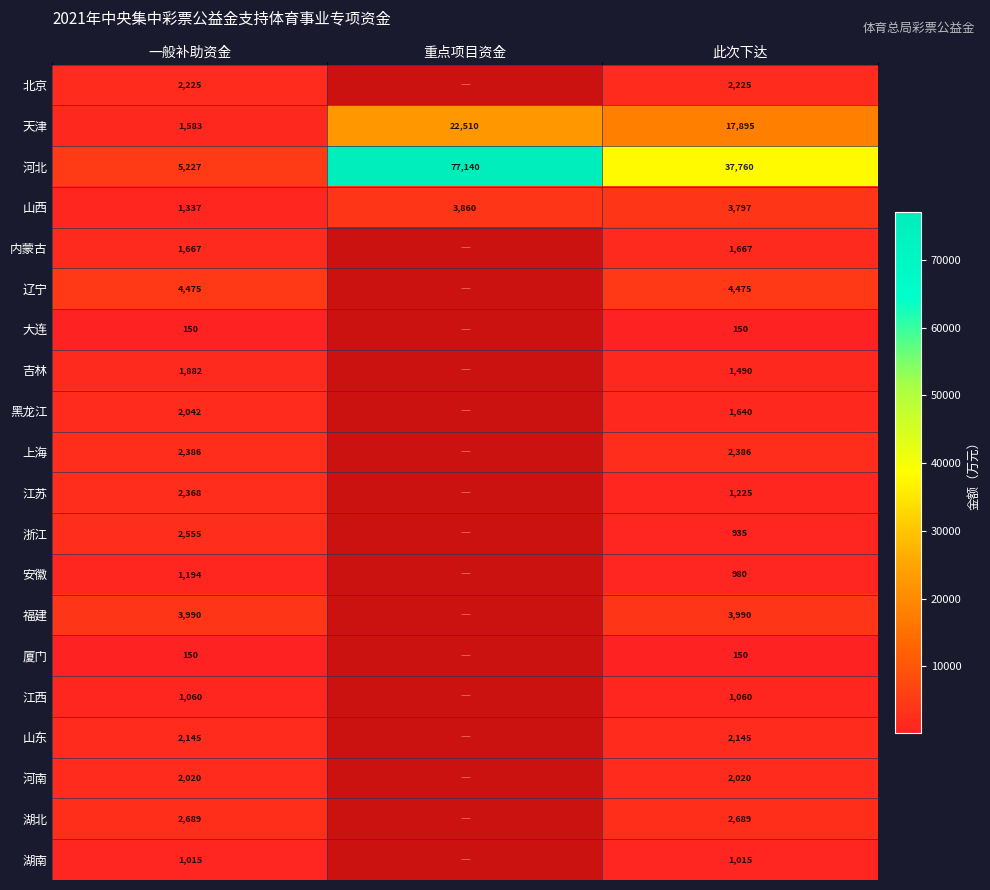

The 山西 series shows 751 at 一般补助资金. True or false?

False